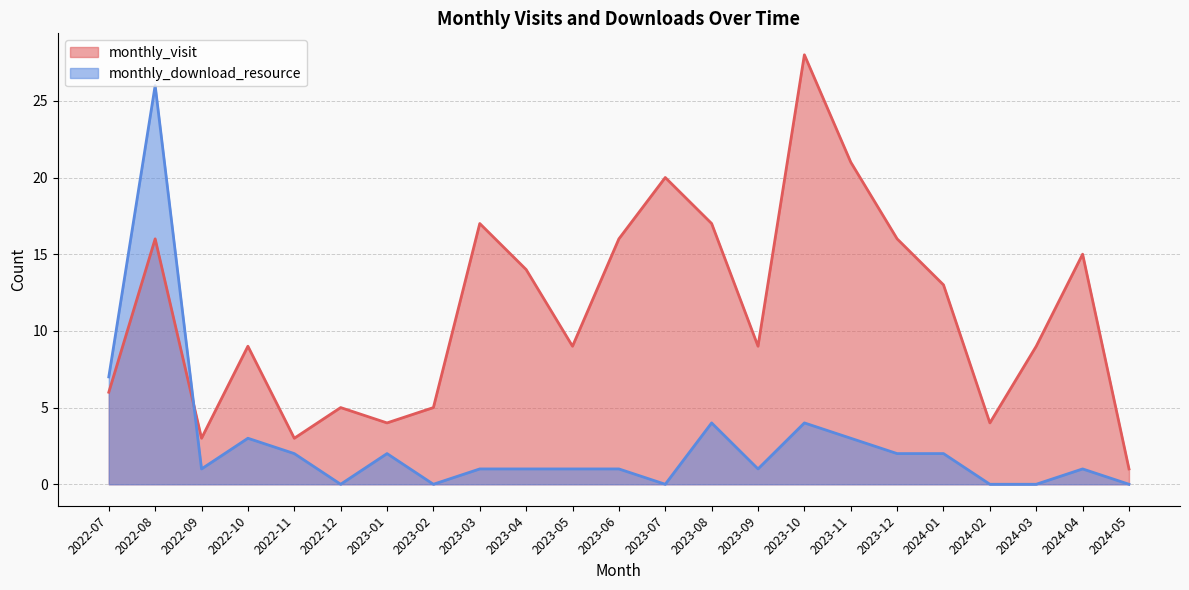

At which category does the chart reach its peak across all series?

2023-10